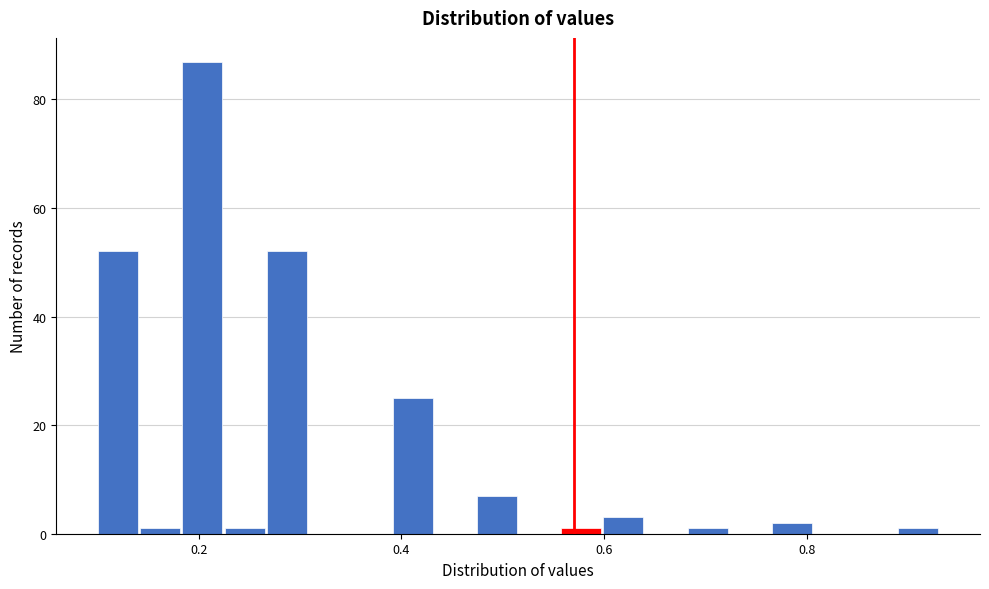

Around what value on the x-axis is the tallest bar? Give the approximate position of its centre, as read against the axis.

0.20